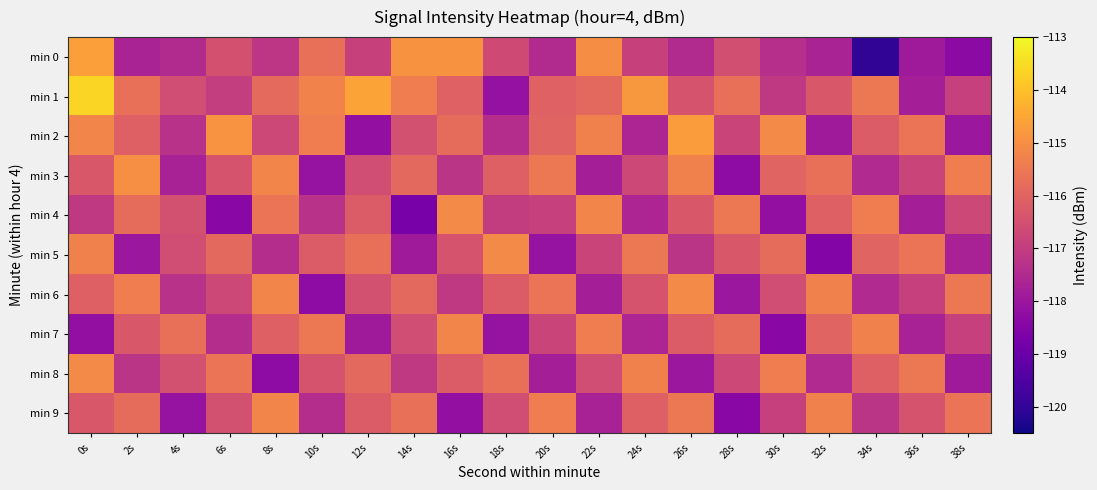

Reading right to left, list all the values displayed in this chart.

min 0: 38s=-118.3	36s=-117.9	34s=-120.0	32s=-117.7	30s=-117.4	28s=-116.5	26s=-117.5	24s=-116.9	22s=-115.0	20s=-117.5	18s=-116.6	16s=-114.9	14s=-114.9	12s=-116.9	10s=-115.7	8s=-117.2	6s=-116.5	4s=-117.5	2s=-117.7	0s=-114.6
min 1: 38s=-116.9	36s=-117.8	34s=-115.5	32s=-116.3	30s=-117.1	28s=-115.7	26s=-116.4	24s=-114.8	22s=-115.9	20s=-116.0	18s=-118.1	16s=-116.1	14s=-115.4	12s=-114.6	10s=-115.3	8s=-115.9	6s=-117.0	4s=-116.6	2s=-115.7	0s=-113.6
min 2: 38s=-118.0	36s=-115.6	34s=-116.2	32s=-117.9	30s=-115.1	28s=-116.8	26s=-114.7	24s=-117.6	22s=-115.3	20s=-116.0	18s=-117.4	16s=-115.8	14s=-116.5	12s=-118.2	10s=-115.4	8s=-116.7	6s=-114.9	4s=-117.3	2s=-116.1	0s=-115.2
min 3: 38s=-115.4	36s=-116.8	34s=-117.5	32s=-115.7	30s=-116.0	28s=-118.3	26s=-115.3	24s=-116.7	22s=-117.8	20s=-115.5	18s=-116.1	16s=-117.2	14s=-115.9	12s=-116.6	10s=-118.1	8s=-115.2	6s=-116.4	4s=-117.7	2s=-115.0	0s=-116.3
min 4: 38s=-116.7	36s=-117.8	34s=-115.4	32s=-116.1	30s=-118.2	28s=-115.5	26s=-116.3	24s=-117.6	22s=-115.2	20s=-116.9	18s=-117.0	16s=-115.1	14s=-118.7	12s=-116.2	10s=-117.3	8s=-115.6	6s=-118.4	4s=-116.5	2s=-115.8	0s=-117.1
min 5: 38s=-117.7	36s=-115.6	34s=-116.0	32s=-118.5	30s=-115.8	28s=-116.3	26s=-117.2	24s=-115.5	22s=-116.8	20s=-118.1	18s=-115.1	16s=-116.4	14s=-117.9	12s=-115.7	10s=-116.2	8s=-117.4	6s=-115.9	4s=-116.6	2s=-118.0	0s=-115.3
min 6: 38s=-115.5	36s=-116.9	34s=-117.5	32s=-115.3	30s=-116.6	28s=-118.0	26s=-115.1	24s=-116.4	22s=-117.8	20s=-115.6	18s=-116.2	16s=-117.1	14s=-115.9	12s=-116.5	10s=-118.3	8s=-115.2	6s=-116.7	4s=-117.3	2s=-115.4	0s=-116.1
min 7: 38s=-116.9	36s=-117.7	34s=-115.3	32s=-116.0	30s=-118.4	28s=-115.8	26s=-116.2	24s=-117.6	22s=-115.4	20s=-116.8	18s=-118.1	16s=-115.2	14s=-116.6	12s=-117.9	10s=-115.5	8s=-116.1	6s=-117.4	4s=-115.7	2s=-116.3	0s=-118.2
min 8: 38s=-117.9	36s=-115.5	34s=-116.1	32s=-117.5	30s=-115.4	28s=-116.7	26s=-118.0	24s=-115.3	22s=-116.6	20s=-117.8	18s=-115.7	16s=-116.2	14s=-117.1	12s=-115.9	10s=-116.4	8s=-118.3	6s=-115.6	4s=-116.5	2s=-117.2	0s=-115.1
min 9: 38s=-115.6	36s=-116.4	34s=-117.2	32s=-115.3	30s=-116.9	28s=-118.4	26s=-115.5	24s=-116.1	22s=-117.7	20s=-115.4	18s=-116.6	16s=-118.2	14s=-115.7	12s=-116.2	10s=-117.4	8s=-115.2	6s=-116.5	4s=-118.1	2s=-115.8	0s=-116.3